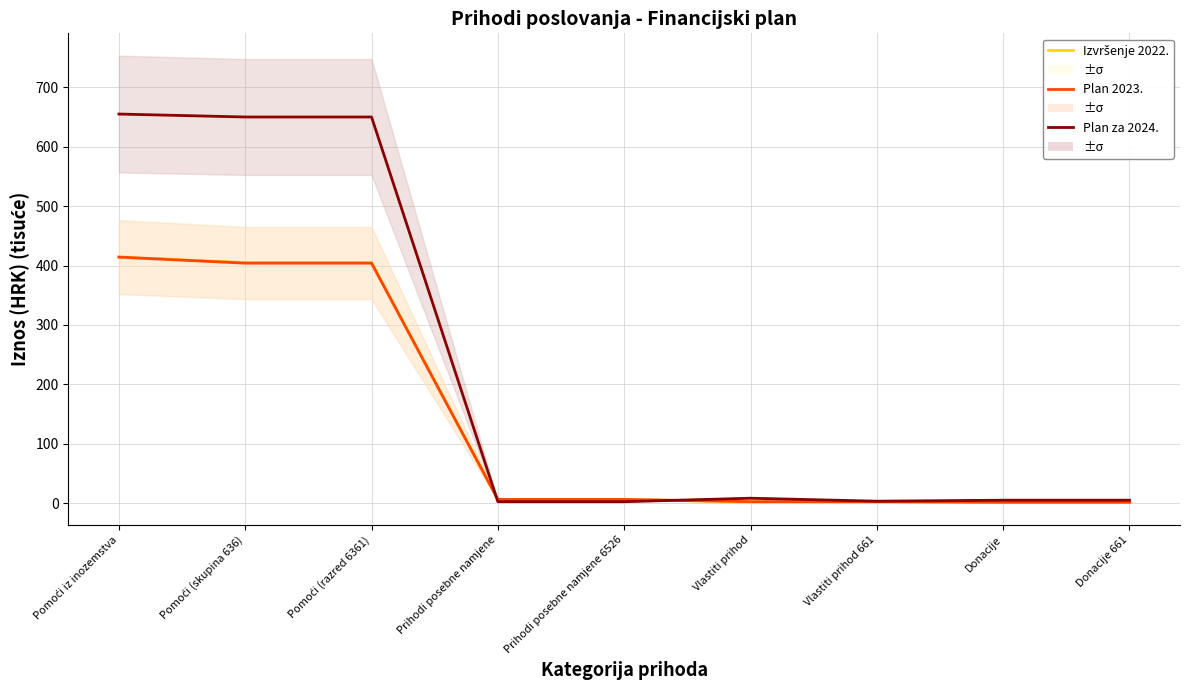

Read the Plan 2023. value at Vlastiti prihod.

2.5